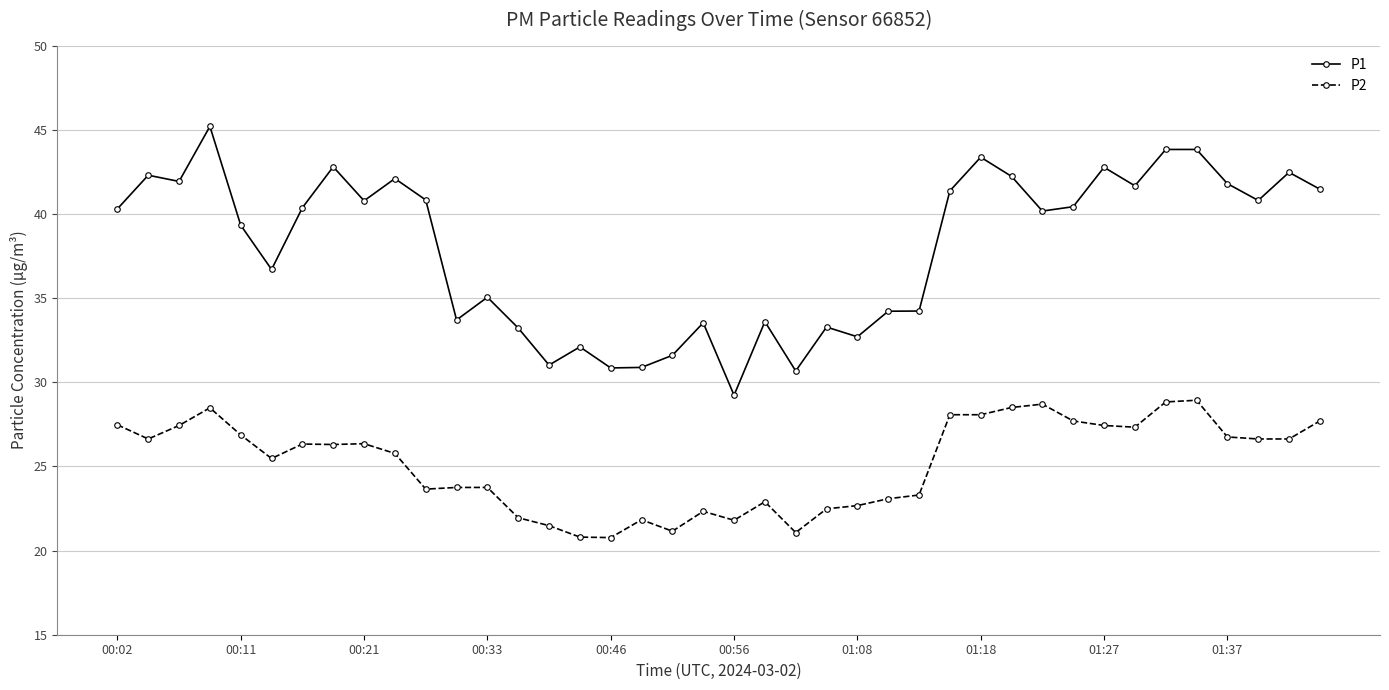

What is the difference between the second highest and second lowest values in the P2 series?

8.0